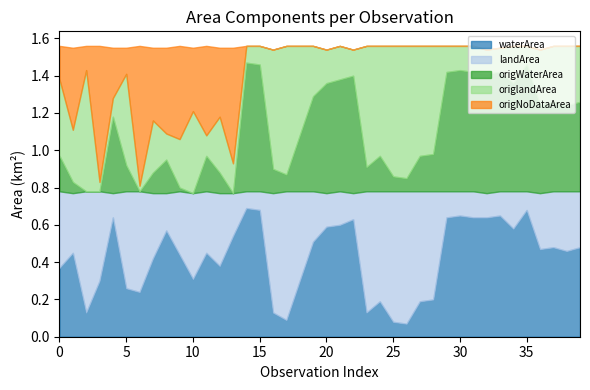

At which label does origNoDataArea reach its peak?

6